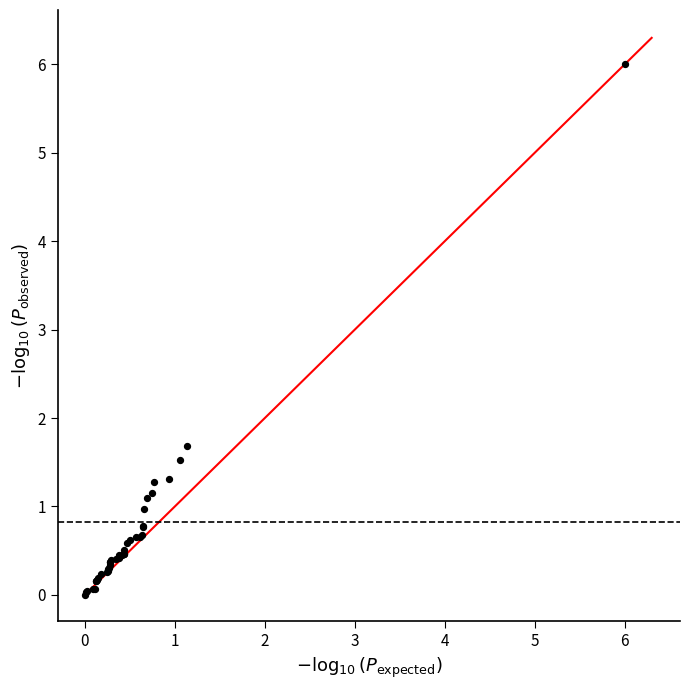

What Y value in the scatter plot is closest to 3?

1.7